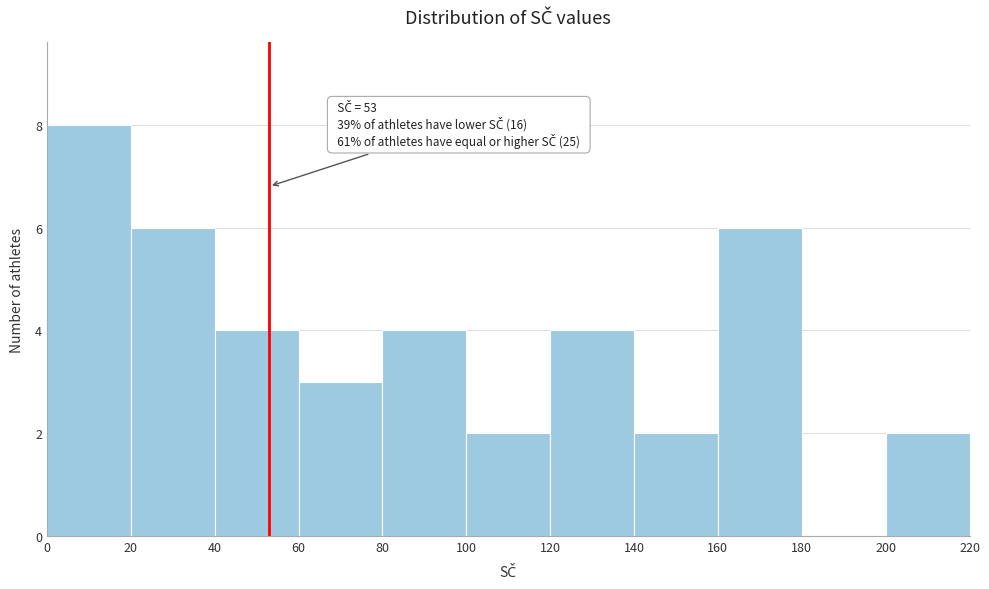

Over which range of the x-axis is the bar tallest?

0 to 20